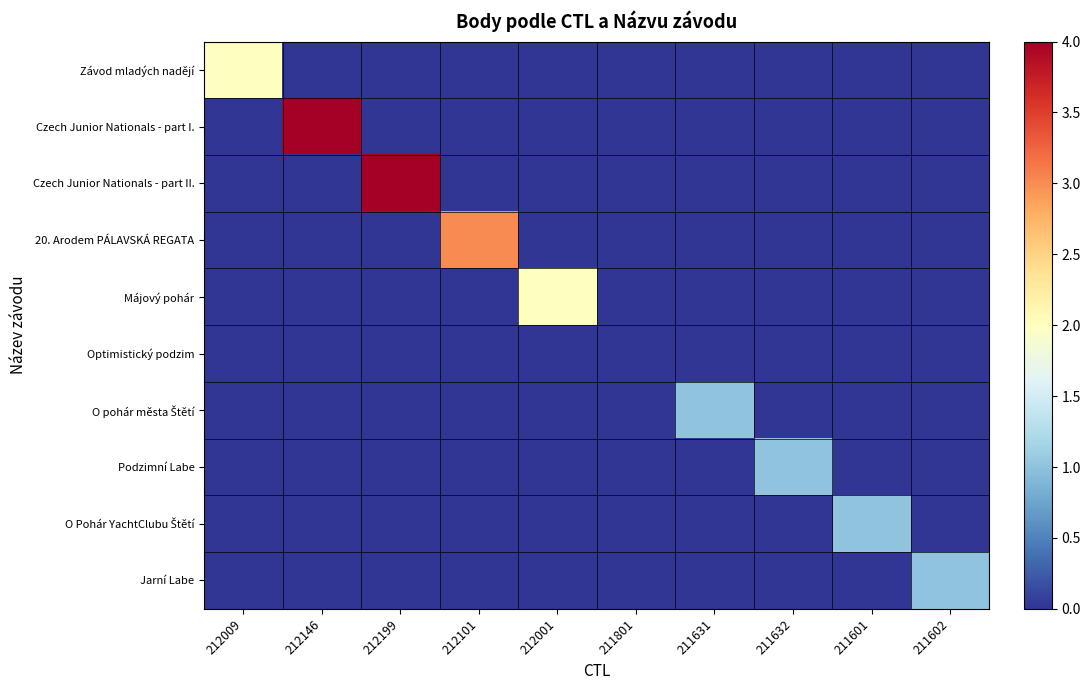

At which category is the sum across all series the highest?

212146